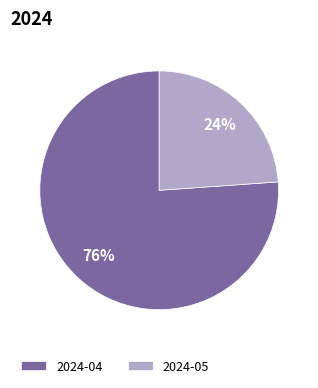

What percentage is the 2024-04 slice, to the nearest percent?

76%